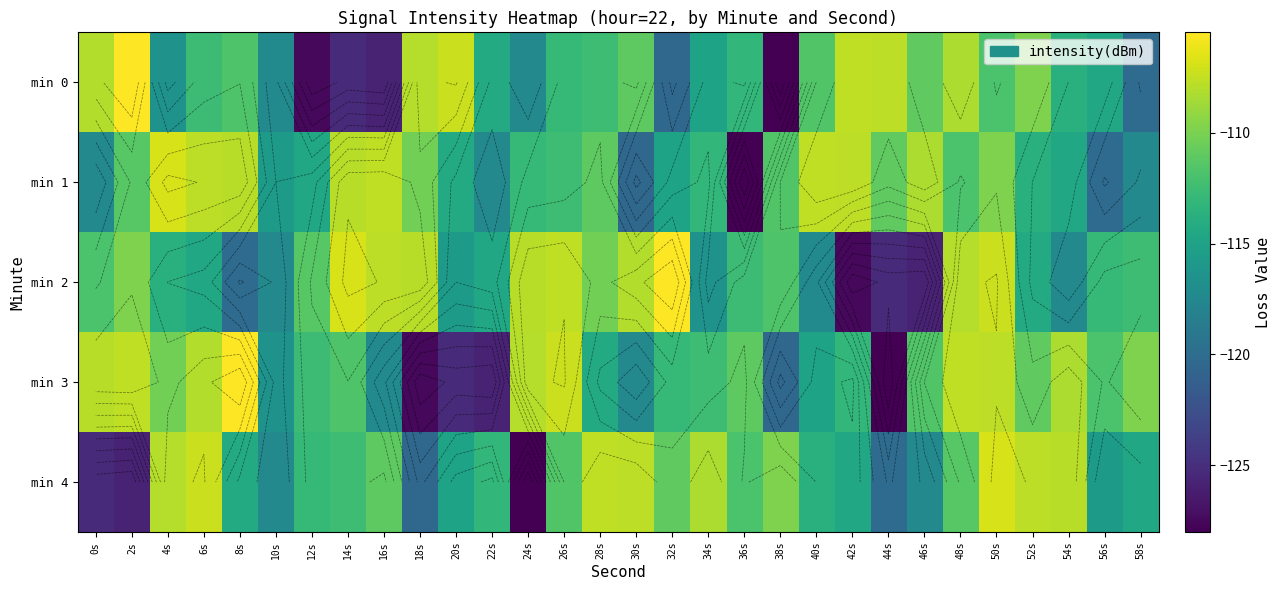

Which series has the largest range (max minus min)?

min 0